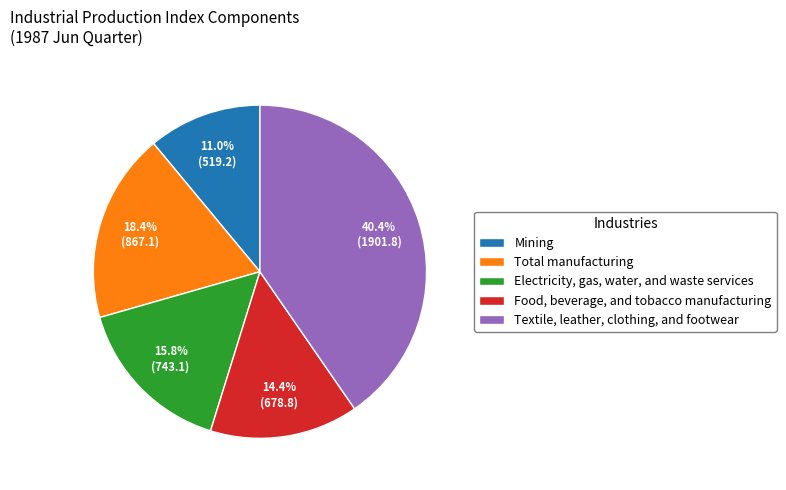

To the nearest percent, what percentage of the pie is Total manufacturing?

18%